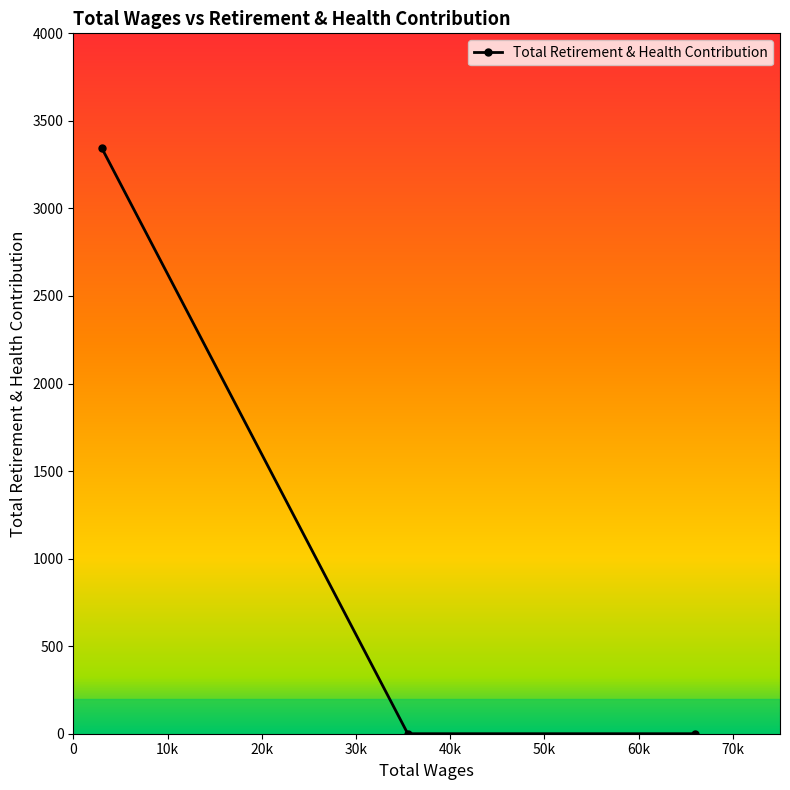

What is the difference between the maximum and minimum values?

3345